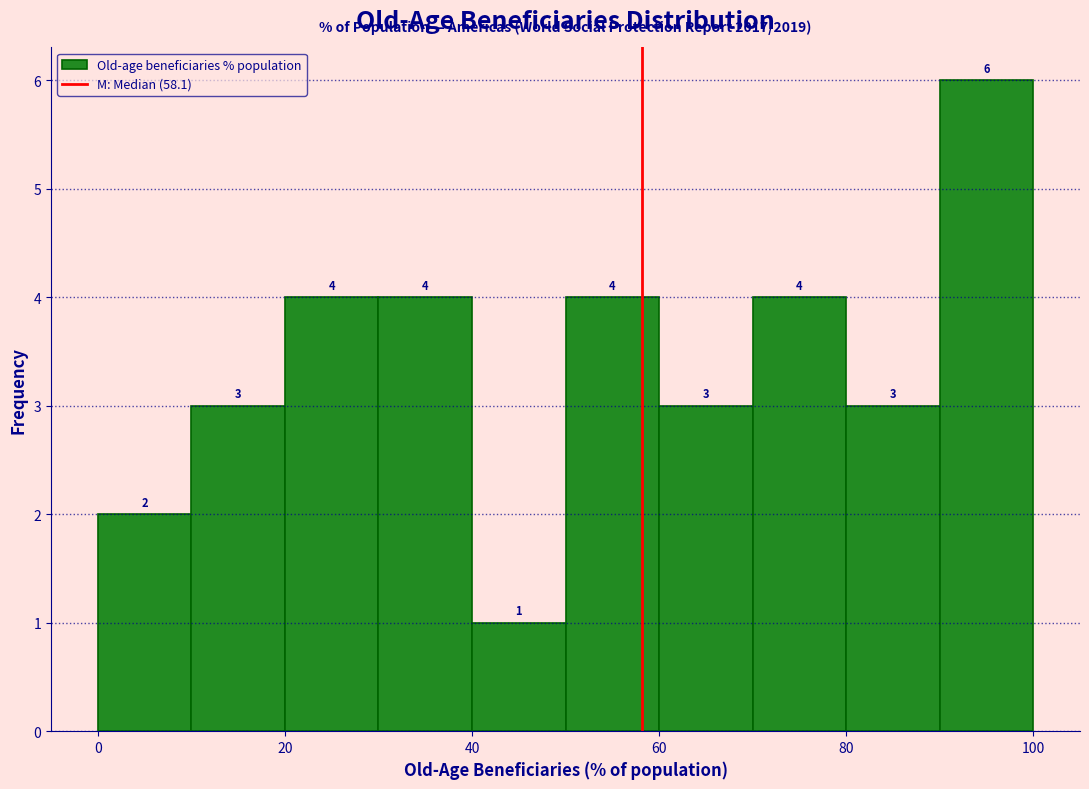

Reading left to right, list every bar in this chart as the range it spans on the x-axis followed by its height.

0 to 10: 2
10 to 20: 3
20 to 30: 4
30 to 40: 4
40 to 50: 1
50 to 60: 4
60 to 70: 3
70 to 80: 4
80 to 90: 3
90 to 100: 6